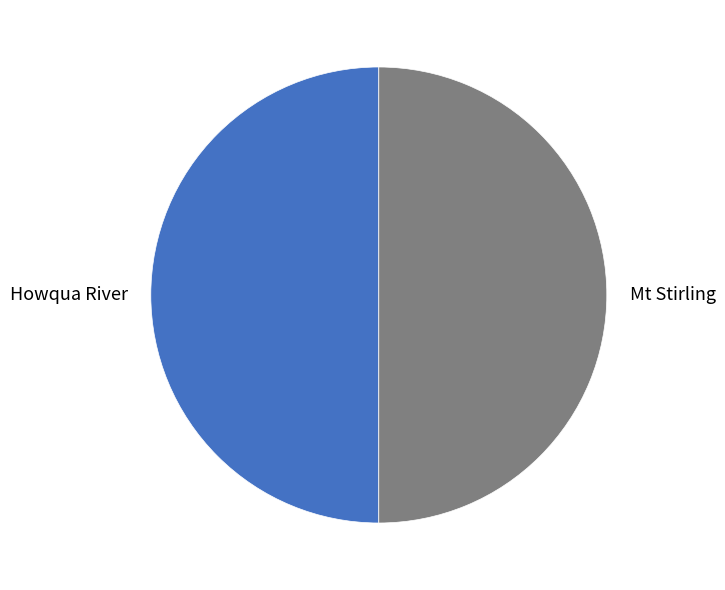

The Mt Stirling slice represents 40% of the pie. True or false?

False